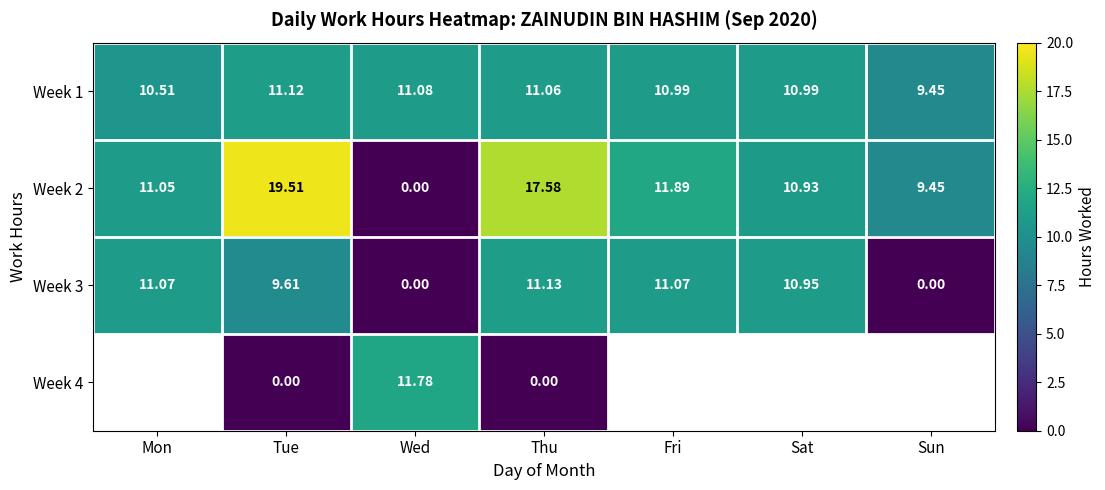

Is the value of Week 2 at Mon greater than the value of Week 4 at Thu?

Yes